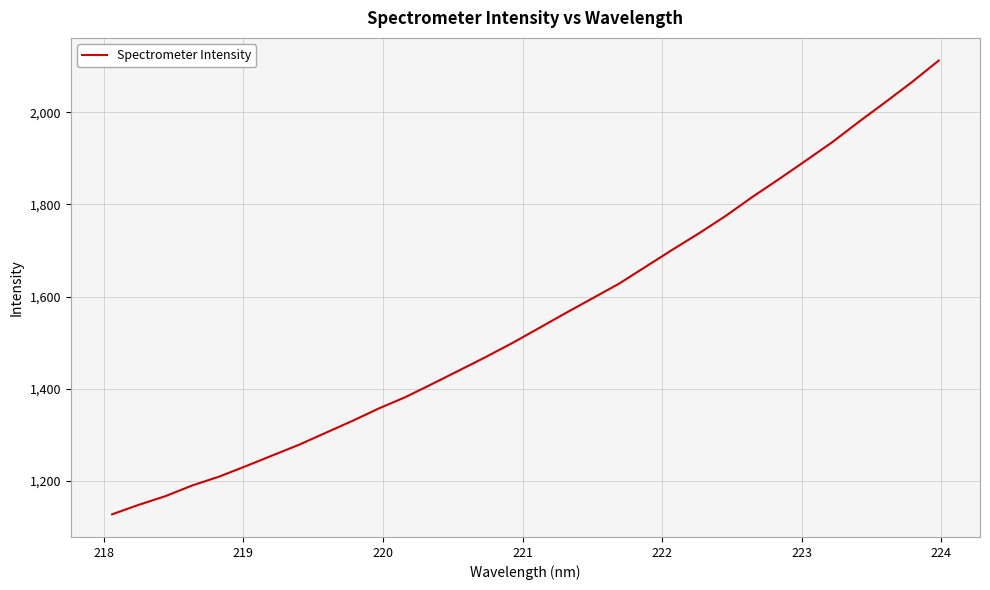

What is the minimum value shown in the chart?

1127.1